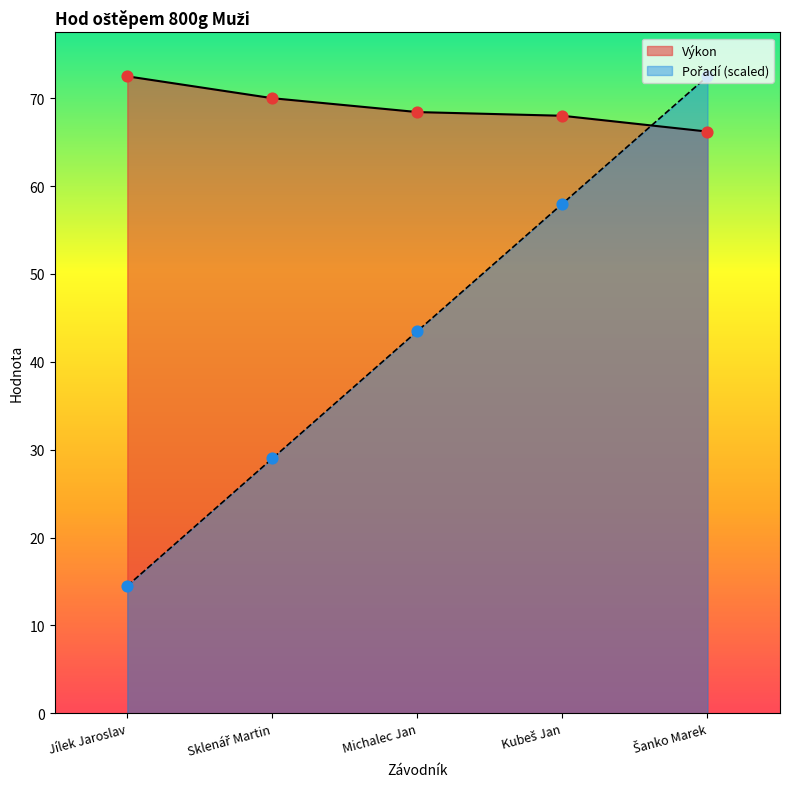

At which category is the sum across all series the highest?

Šanko Marek